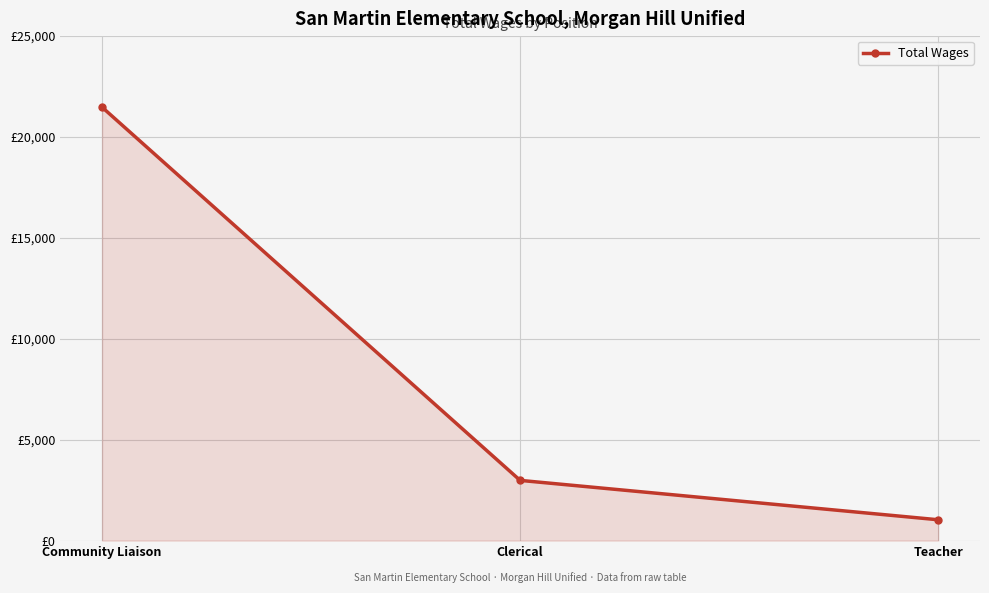

True or false: the data shows 1435 at Clerical.

False